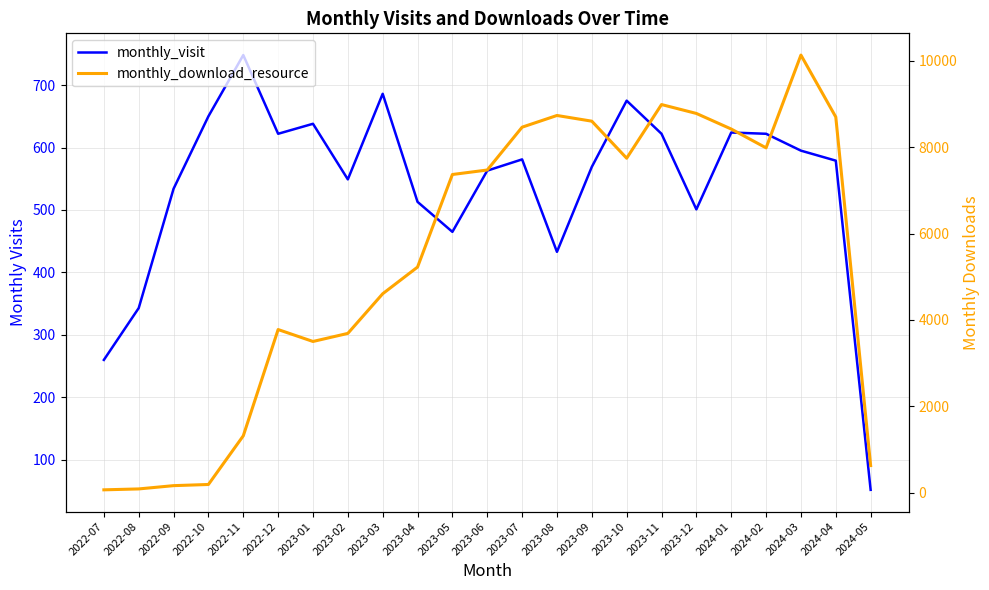

Is this an area chart (filled region under the line)?

No